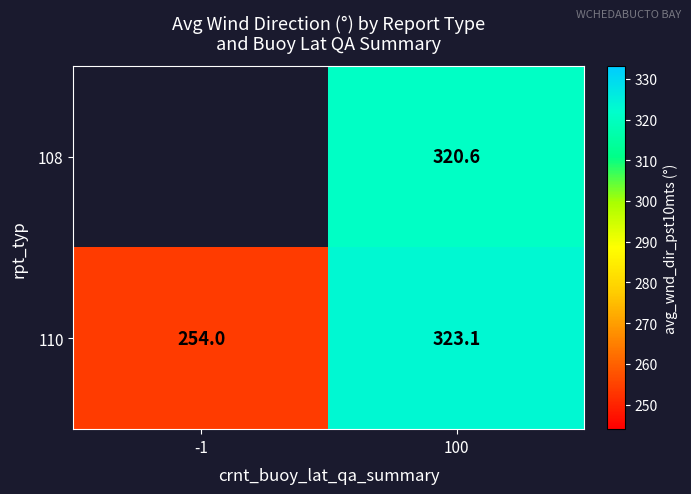

Which has a higher value, -1 or 100?

100